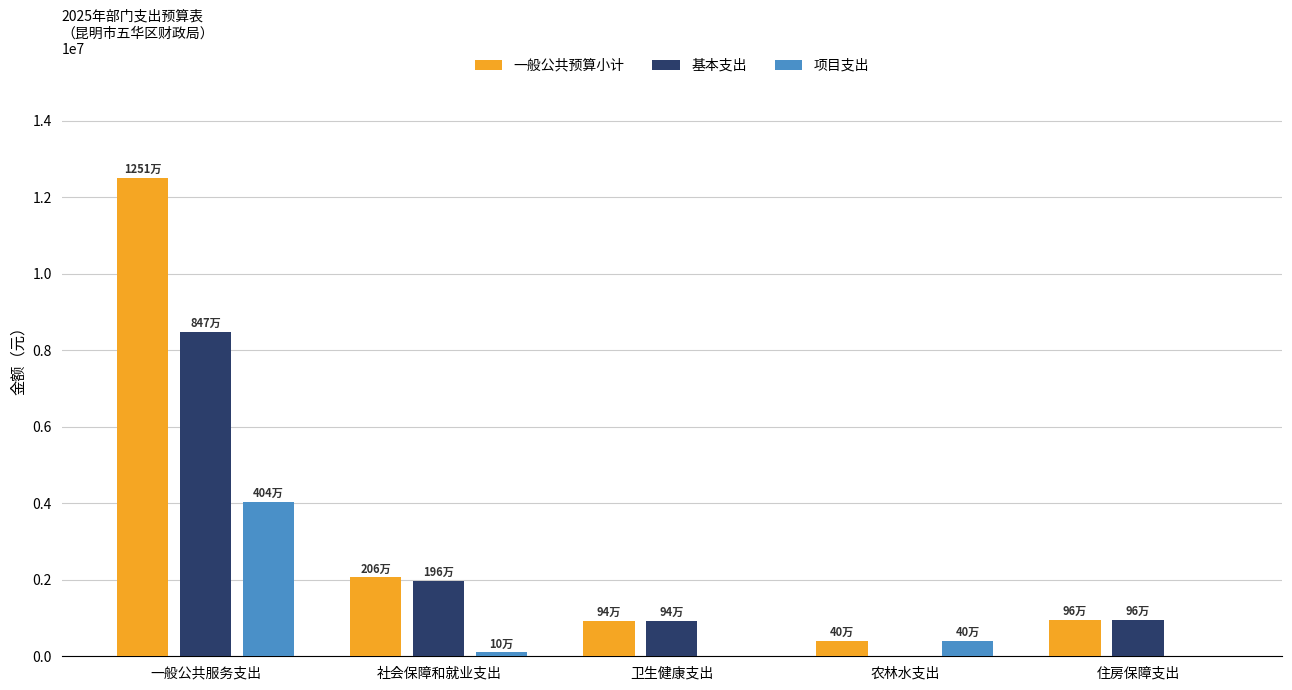

Which series changed the most between 一般公共服务支出 and 卫生健康支出?

一般公共预算小计